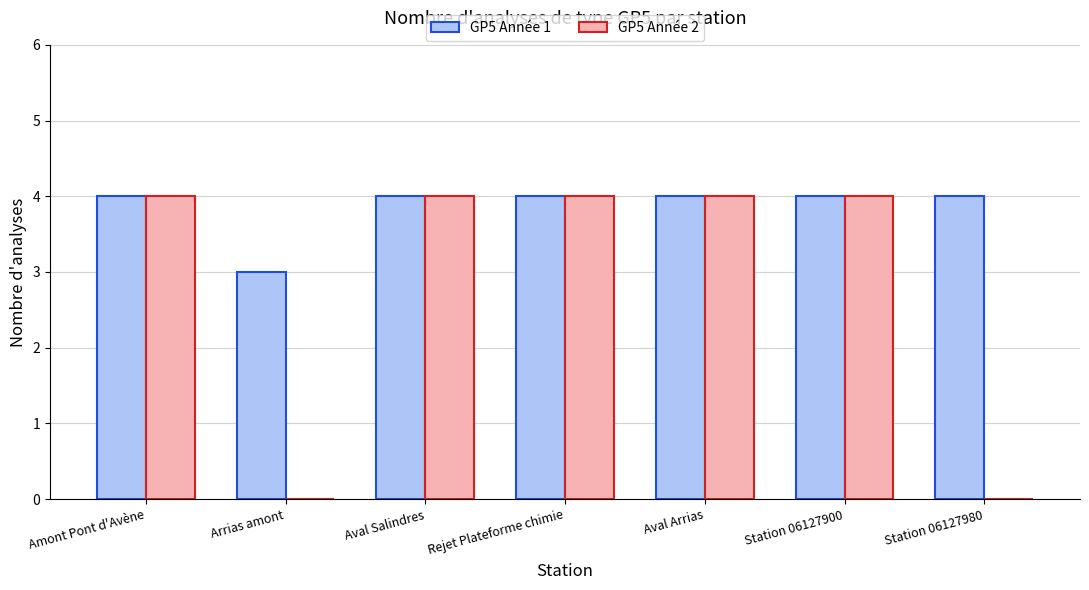

Is it true that GP5 Année 2 equals 6 at Aval Arrias?

False